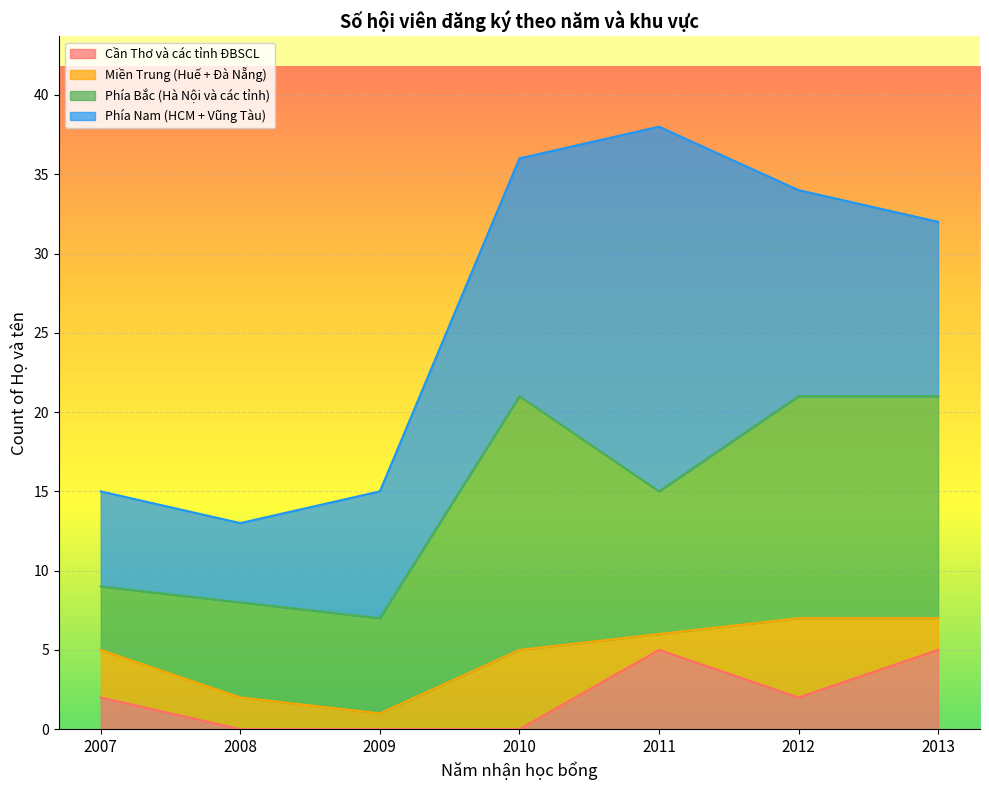

Rank the series by their maximum value, from highest to lowest.

Phía Nam (HCM + Vũng Tàu), Phía Bắc (Hà Nội và các tỉnh), Cần Thơ và các tỉnh ĐBSCL, Miền Trung (Huế + Đà Nẵng)